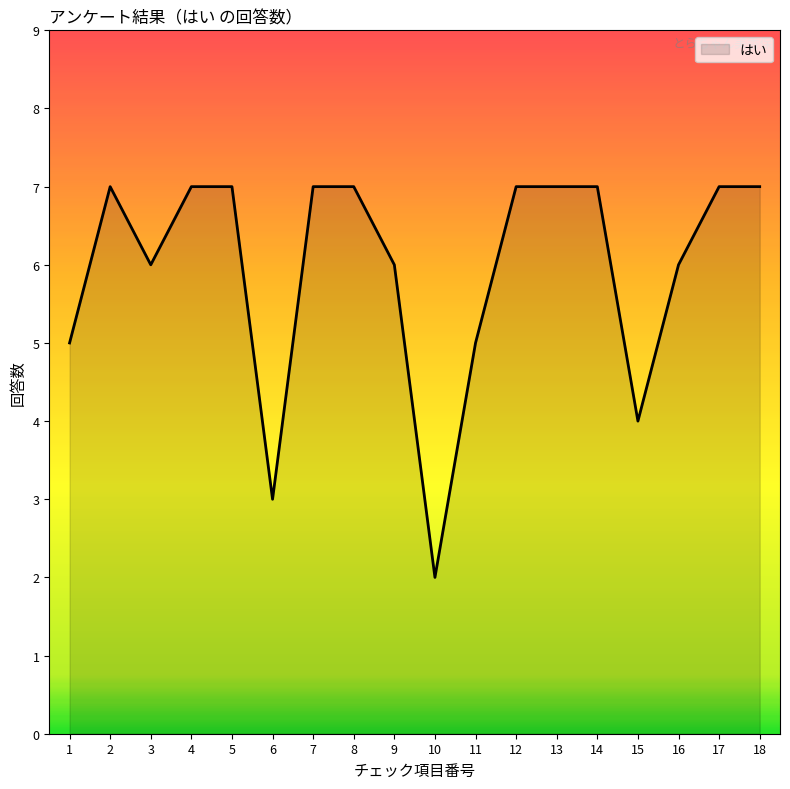

Reading left to right, what are all the values shown in this chart?

1=5	2=7	3=6	4=7	5=7	6=3	7=7	8=7	9=6	10=2	11=5	12=7	13=7	14=7	15=4	16=6	17=7	18=7